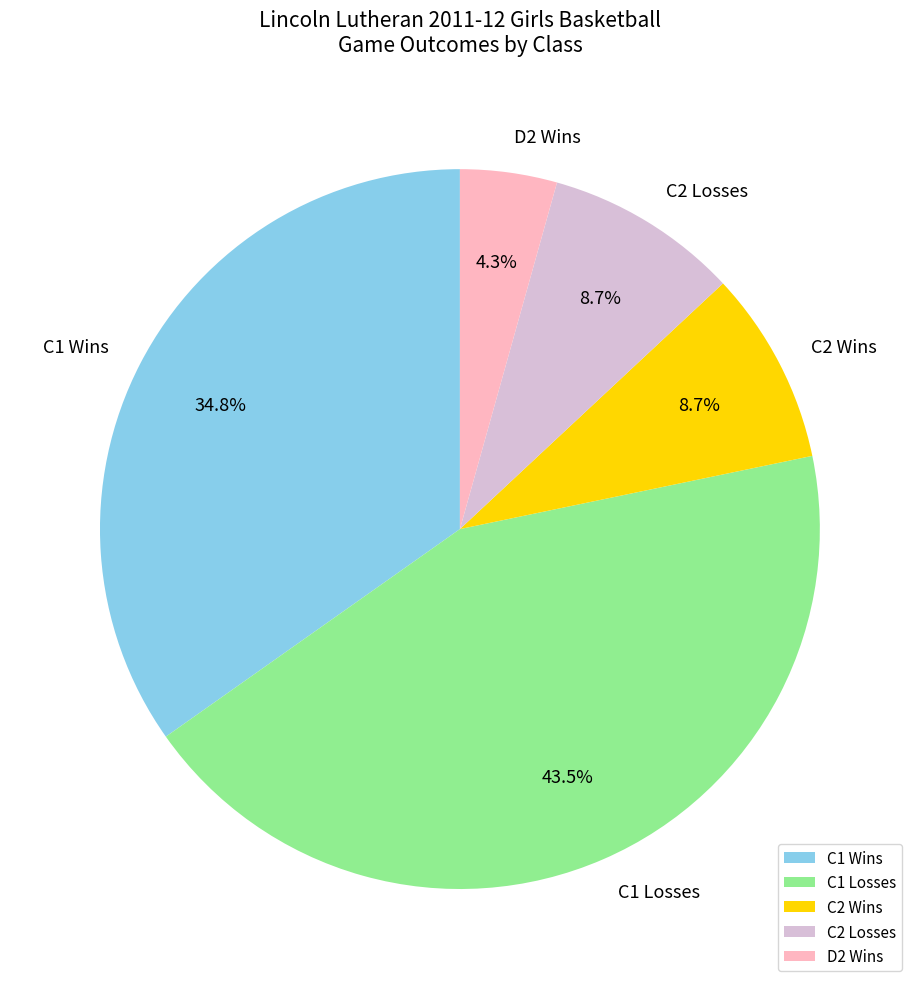

What is the smallest slice in the pie chart?

D2 Wins